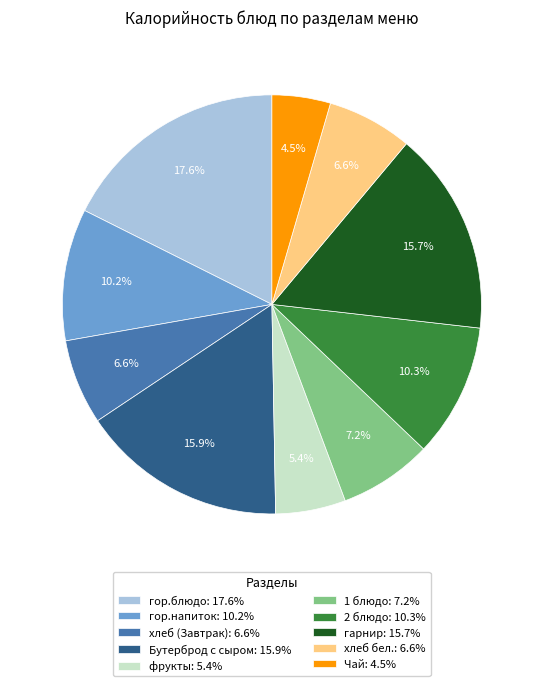

True or false: гарнир accounts for 4% of the total.

False